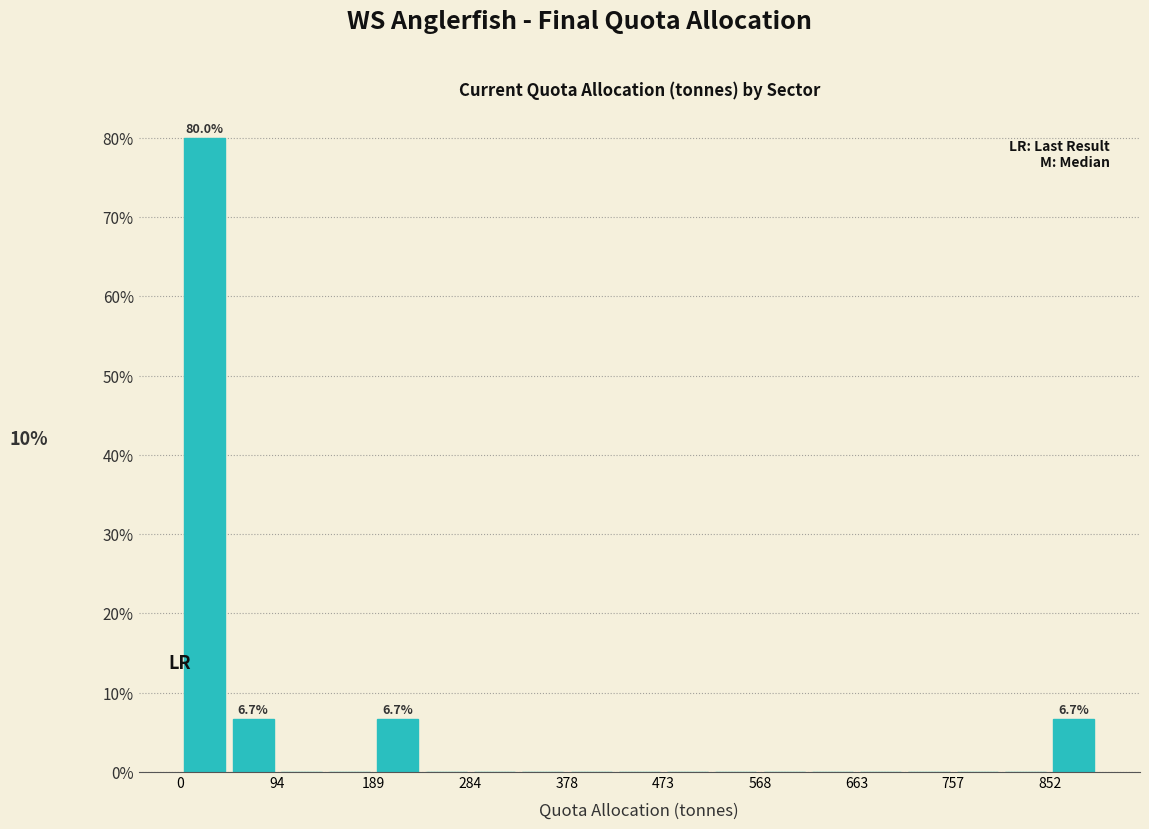

Over which range of the x-axis is the bar tallest?

0 to 50